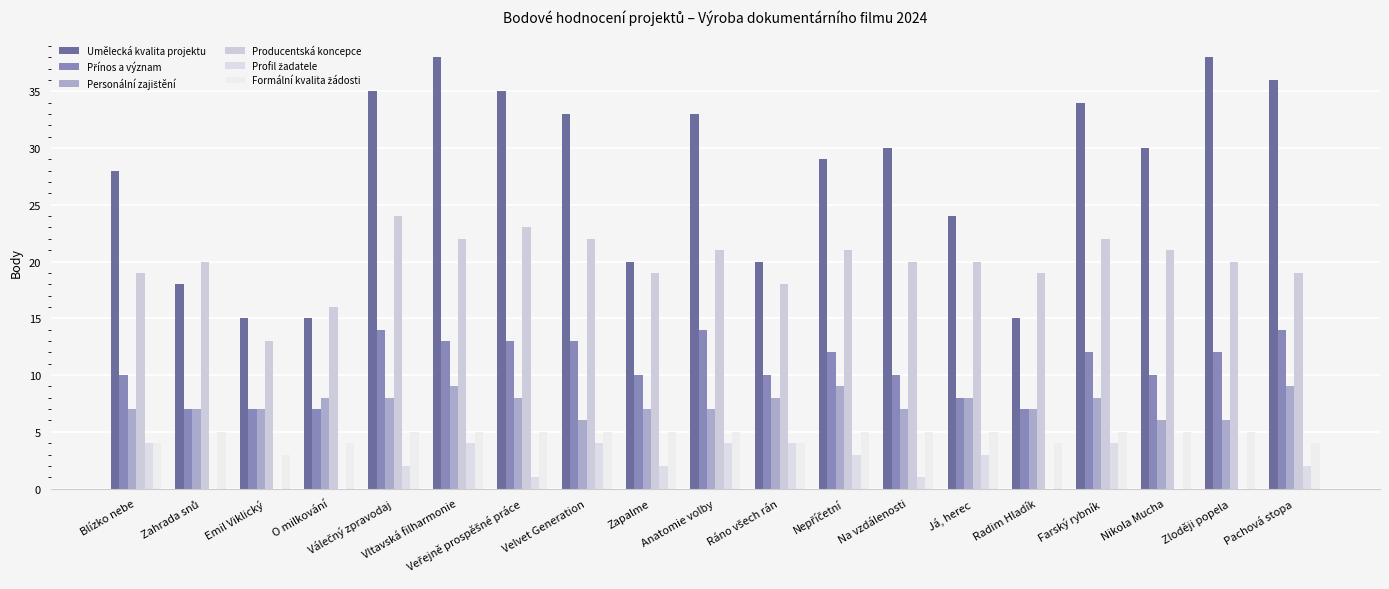

What position from the right is Veřejně prospěšné práce?

13